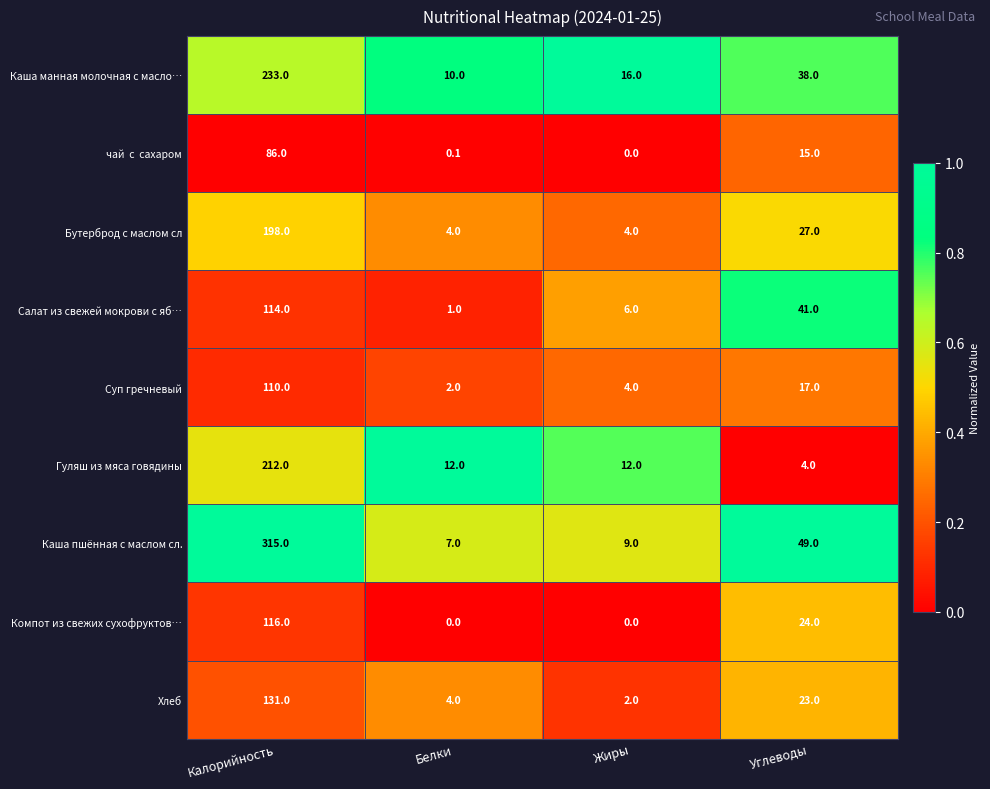

The Салат из свежей мокрови с яб… series shows 69.0 at Углеводы. True or false?

False